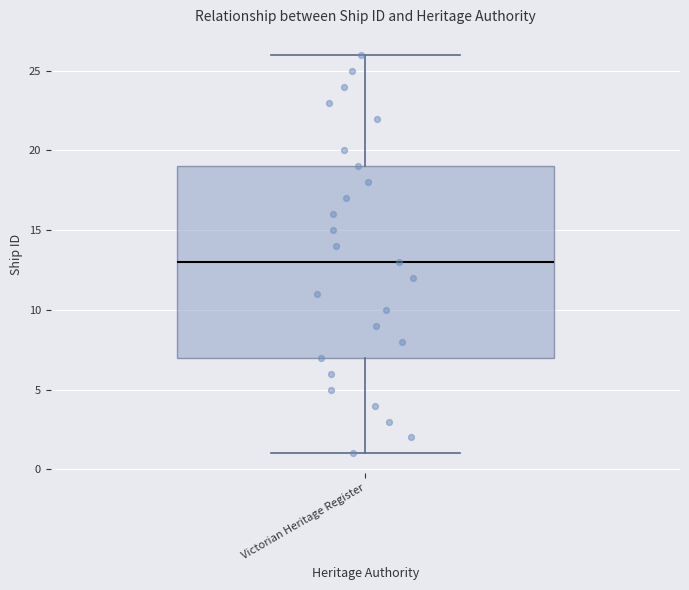

Transcribe this box plot: give where the median line is, the range the box spans, and where the two whiskers end, as read against the y-axis. The values are not printed on the chart, so give them approximately, as read against the axis.

median 13, box 7 to 19, whiskers 1 to 26